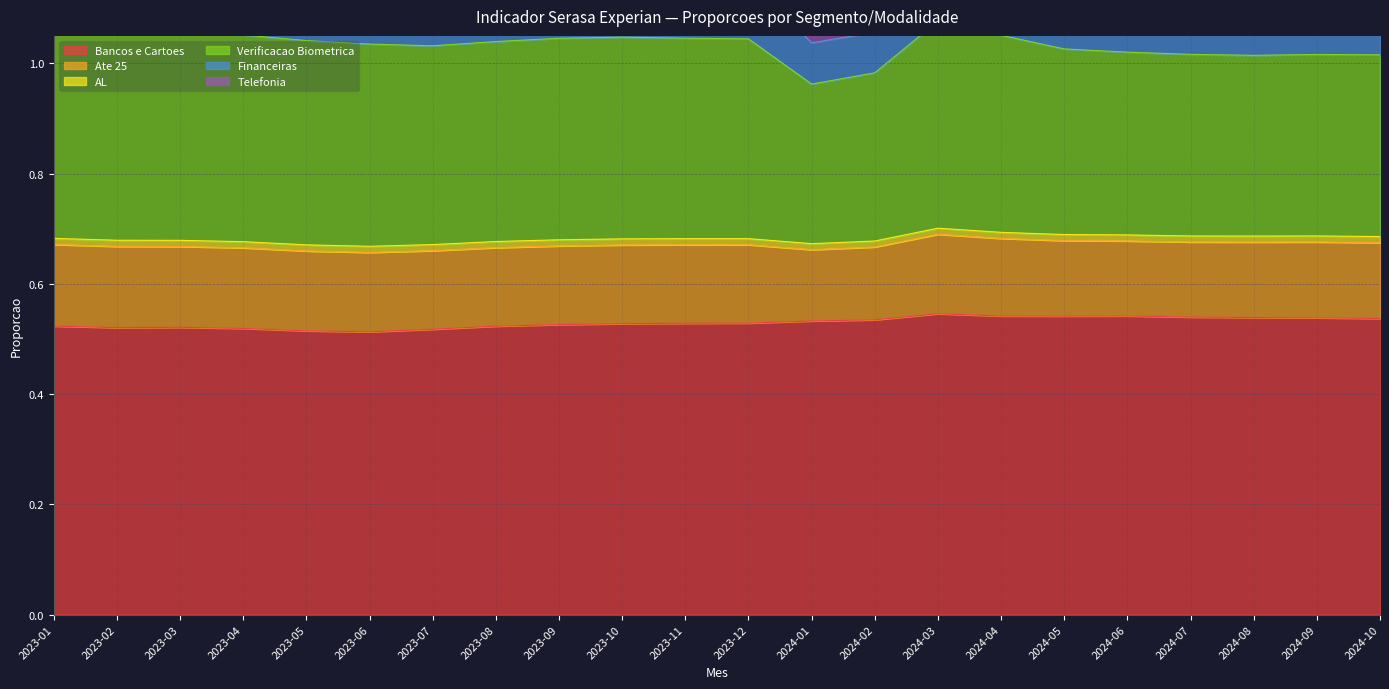

What is the label of the 17th point from the right?

2023-06